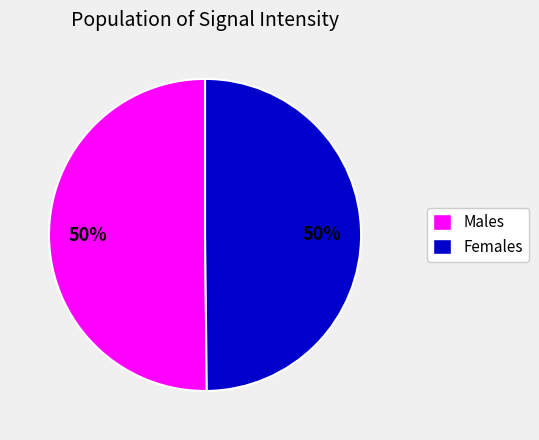

How many segments does this pie chart have?

2